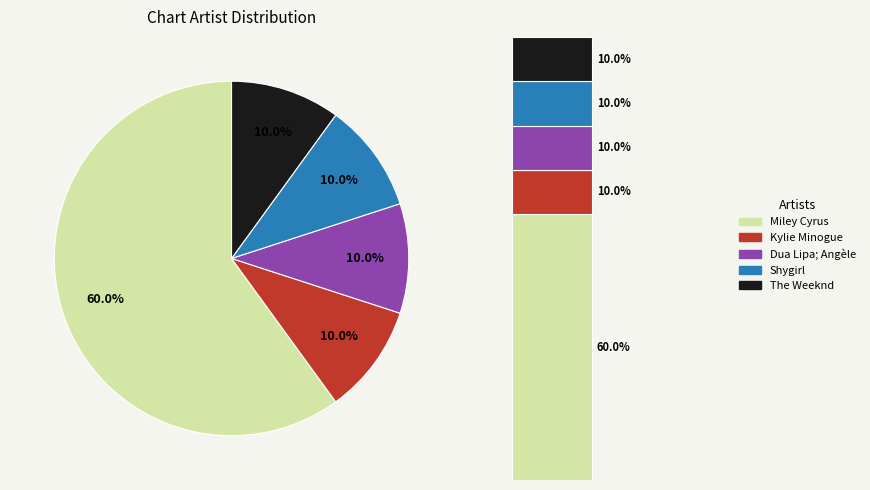

Rank the categories by value from lowest to highest.

Kylie Minogue, Dua Lipa; Angèle, Shygirl, The Weeknd, Miley Cyrus